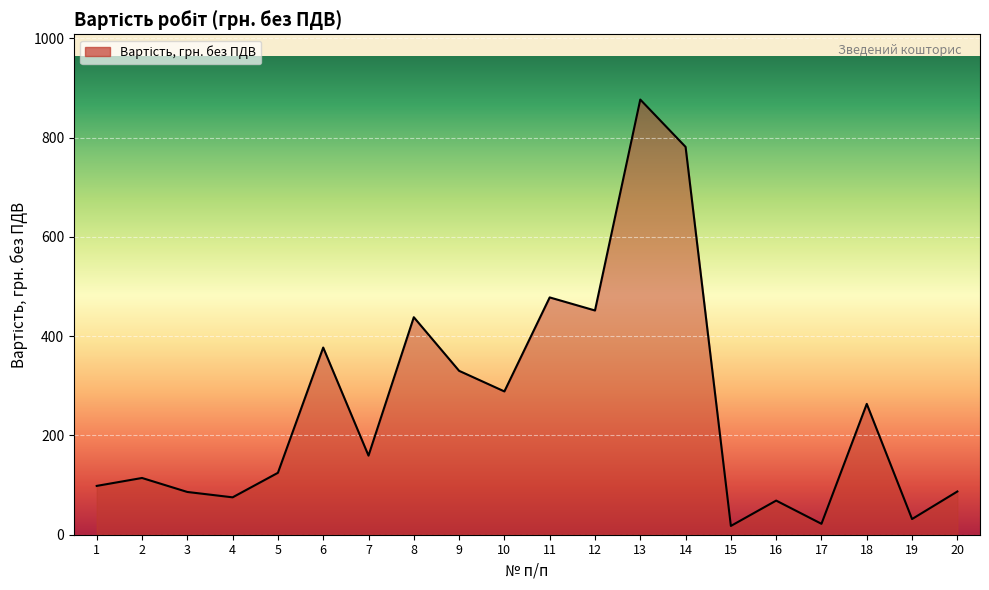

The value at 2 is 158.0. True or false?

False